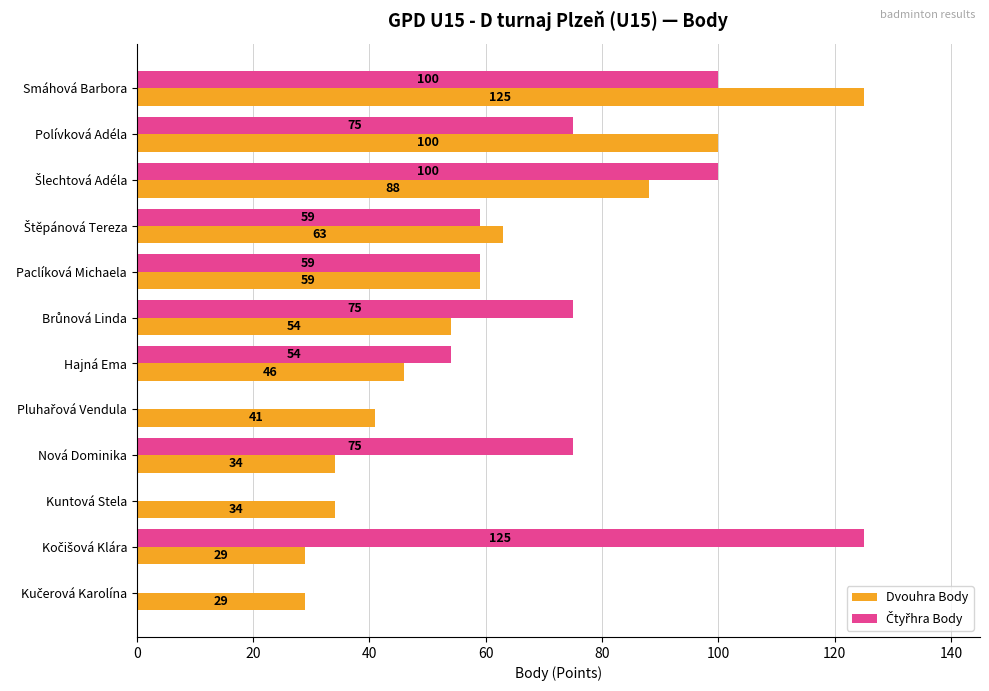

At which category is the sum across all series the highest?

Smáhová Barbora